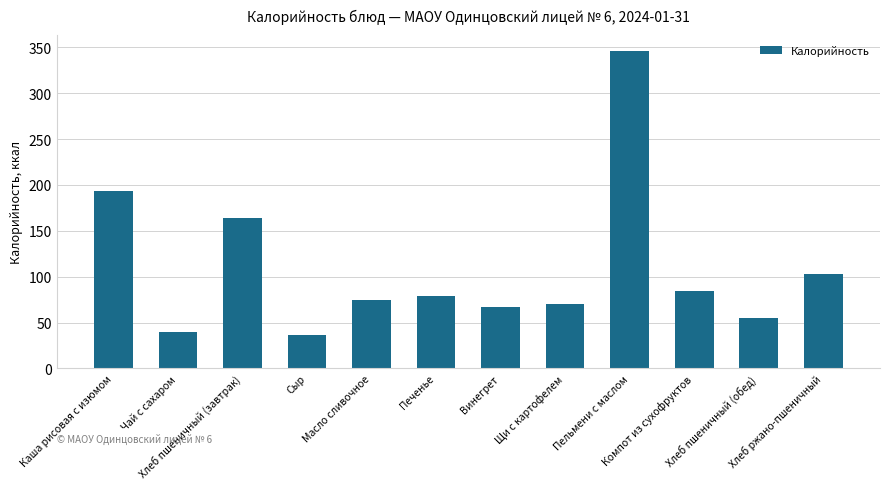

Does the chart contain any negative values?

No